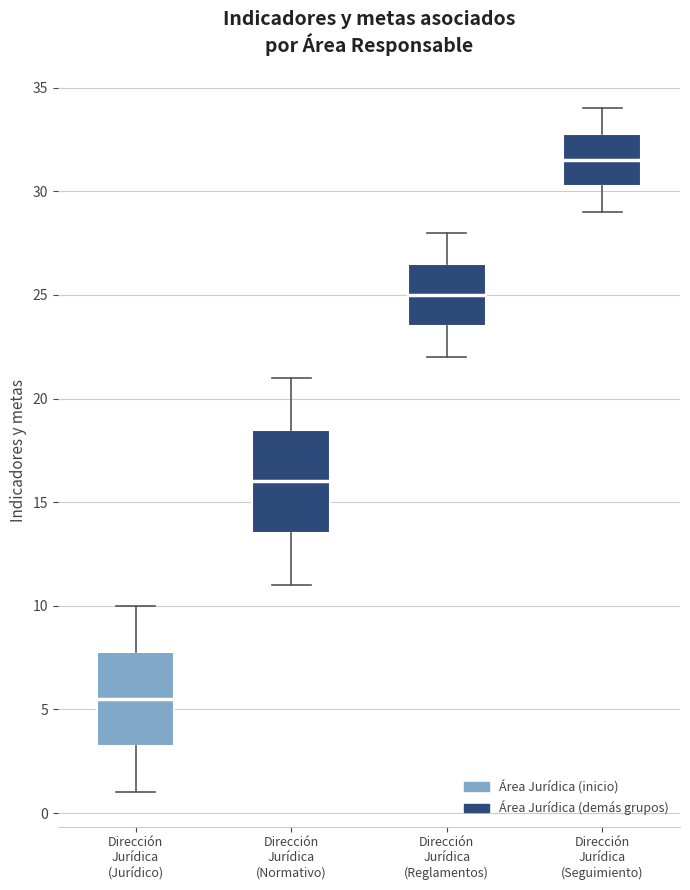

Reading left to right, transcribe this box plot: for each box, give where its median line is, the range the box spans, and where its two whiskers end, as read against the y-axis. The values are not printed on the chart, so give them approximately, as read against the axis.

Dirección Jurídica (Jurídico): median 5.5, box 3.5 to 8.0, whiskers 1.0 to 10.0
Dirección Jurídica (Normativo): median 16.0, box 13.5 to 18.5, whiskers 11.0 to 21.0
Dirección Jurídica (Reglamentos): median 25.0, box 23.5 to 26.5, whiskers 22.0 to 28.0
Dirección Jurídica (Seguimiento): median 31.5, box 30.5 to 33.0, whiskers 29.0 to 34.0